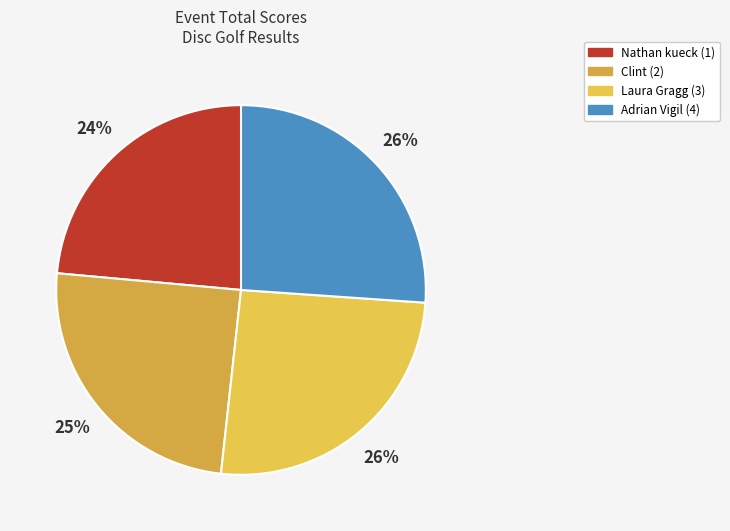

Count the number of slices in the pie.

4